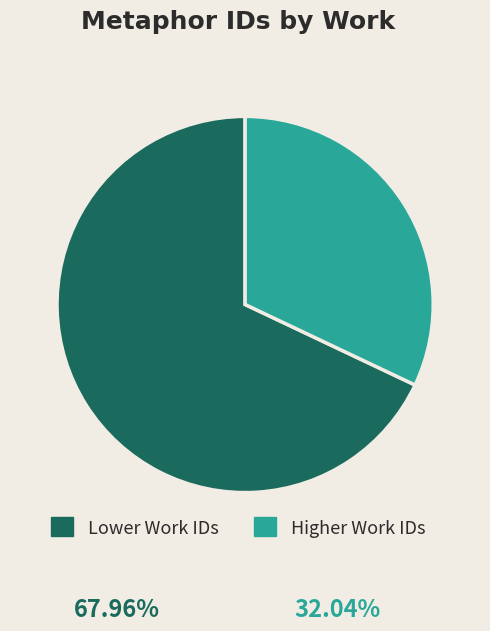

Which slice is the largest?

Lower Work IDs